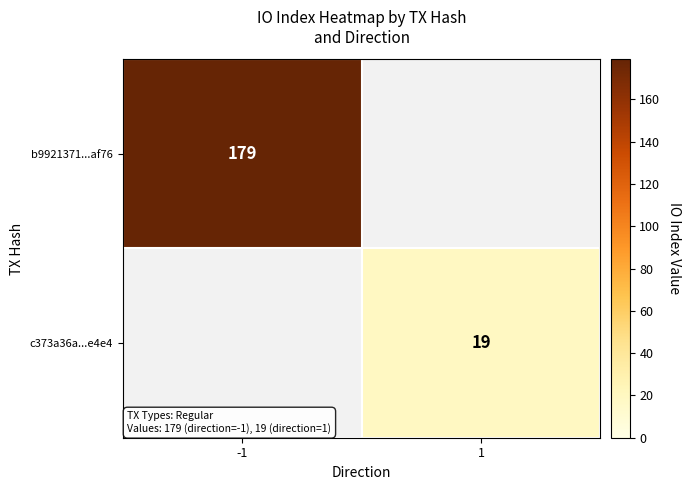

The value of c373a36a...e4e4 at 1 is 32. True or false?

False